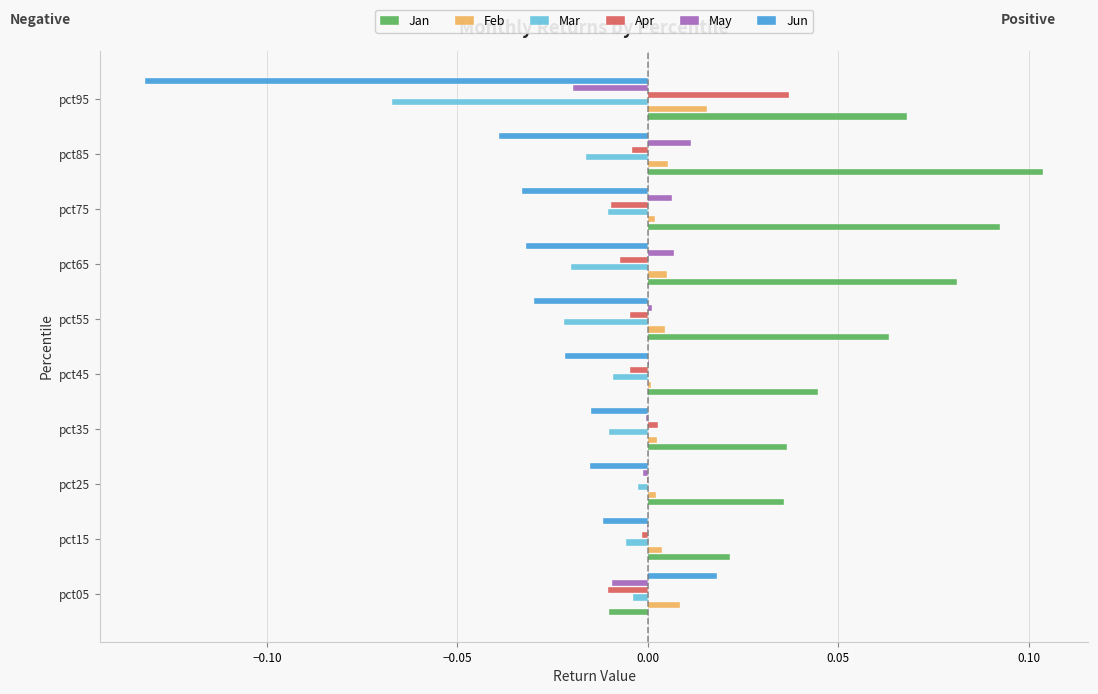

Does the chart contain any negative values?

Yes